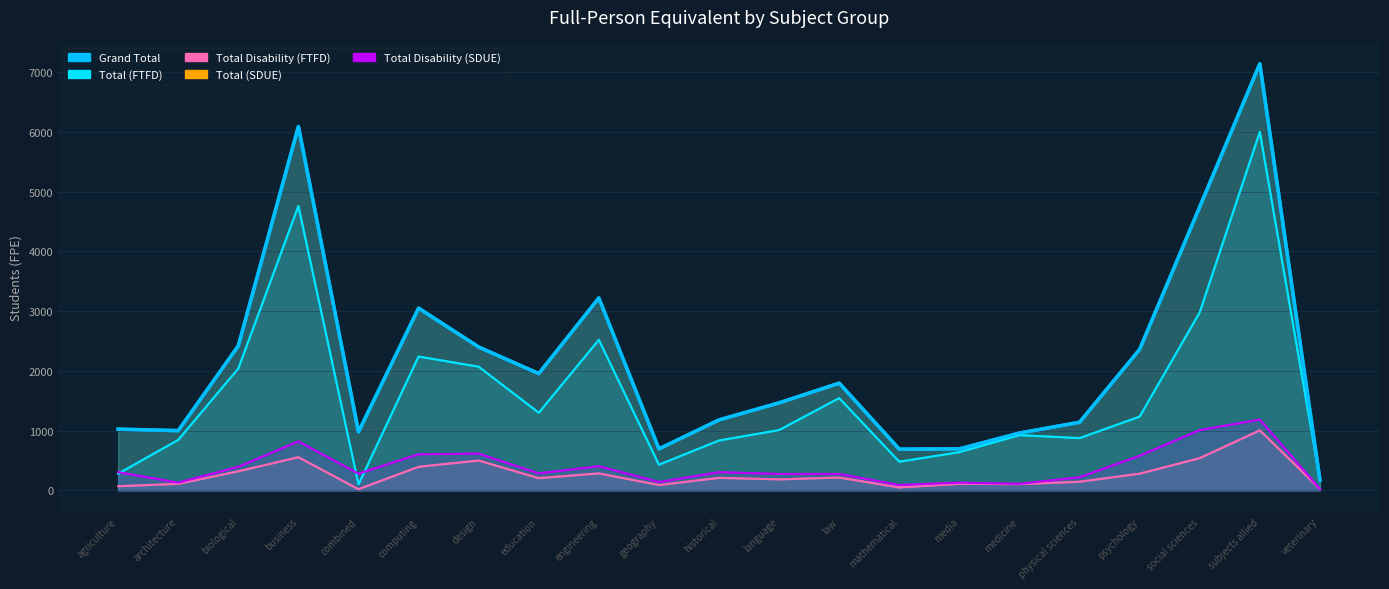

Where is the first local minimum for Total (FTFD)?

combined